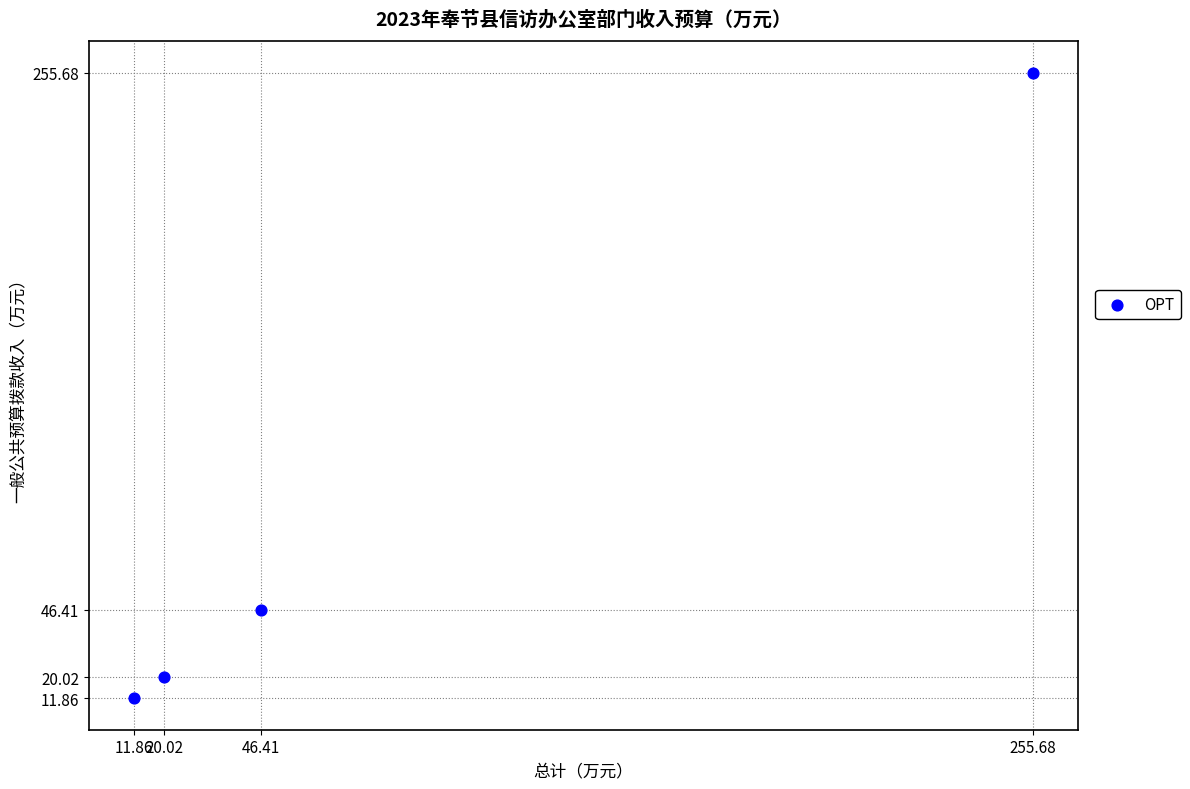

What is the average X value?

83.5